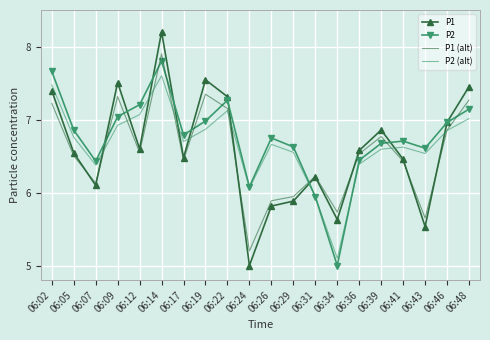

The P2 (alt) series shows 4.6 at 06:26. True or false?

False